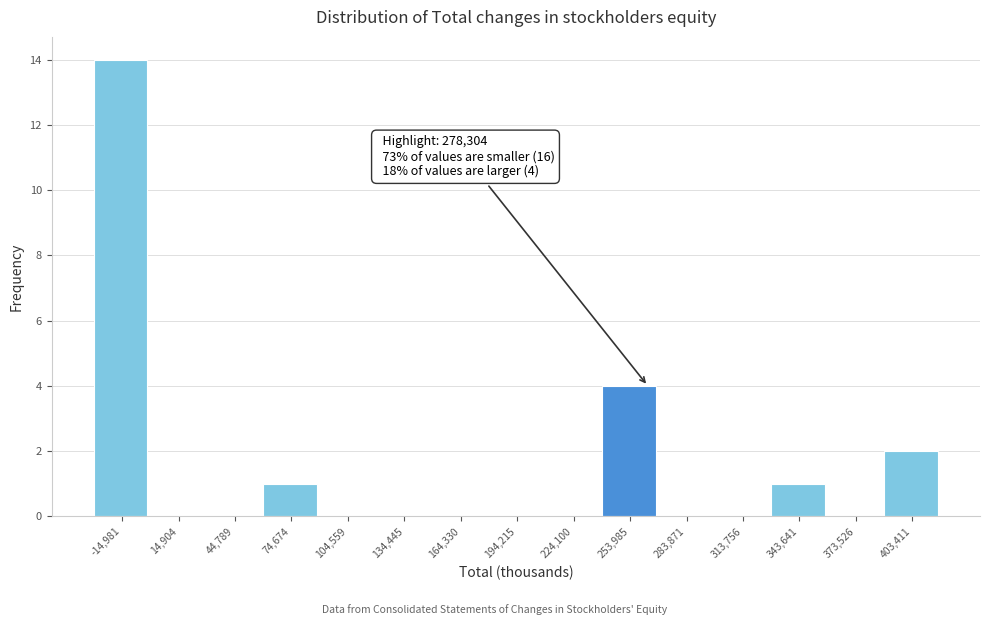

Reading left to right, what are all the values shown in this chart?

-14,981=14	14,904=0	44,789=0	74,674=1	104,559=0	134,445=0	164,330=0	194,215=0	224,100=0	253,985=4	283,871=0	313,756=0	343,641=1	373,526=0	403,411=2